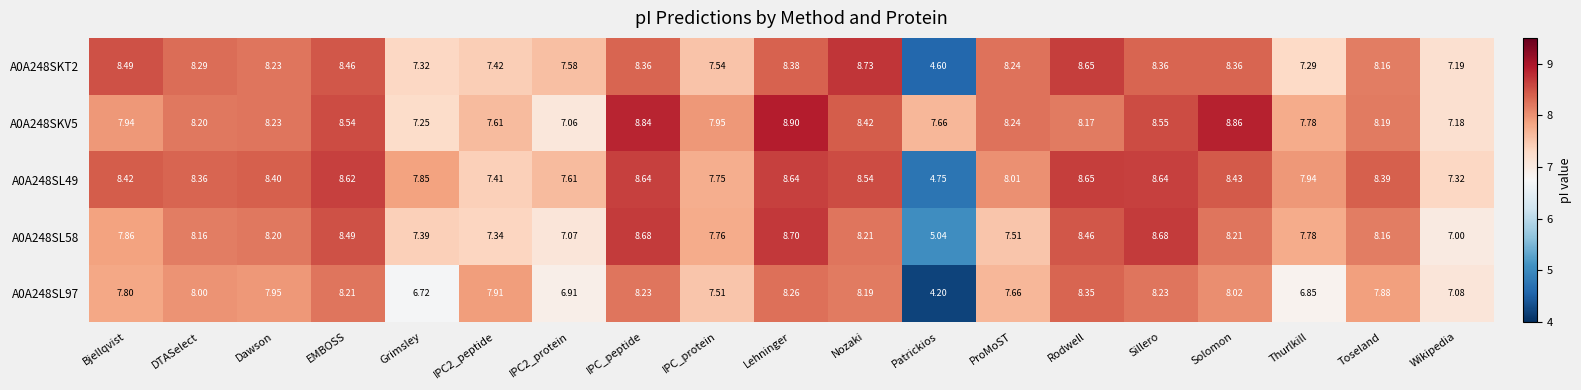

What is the greatest value displayed?

8.9